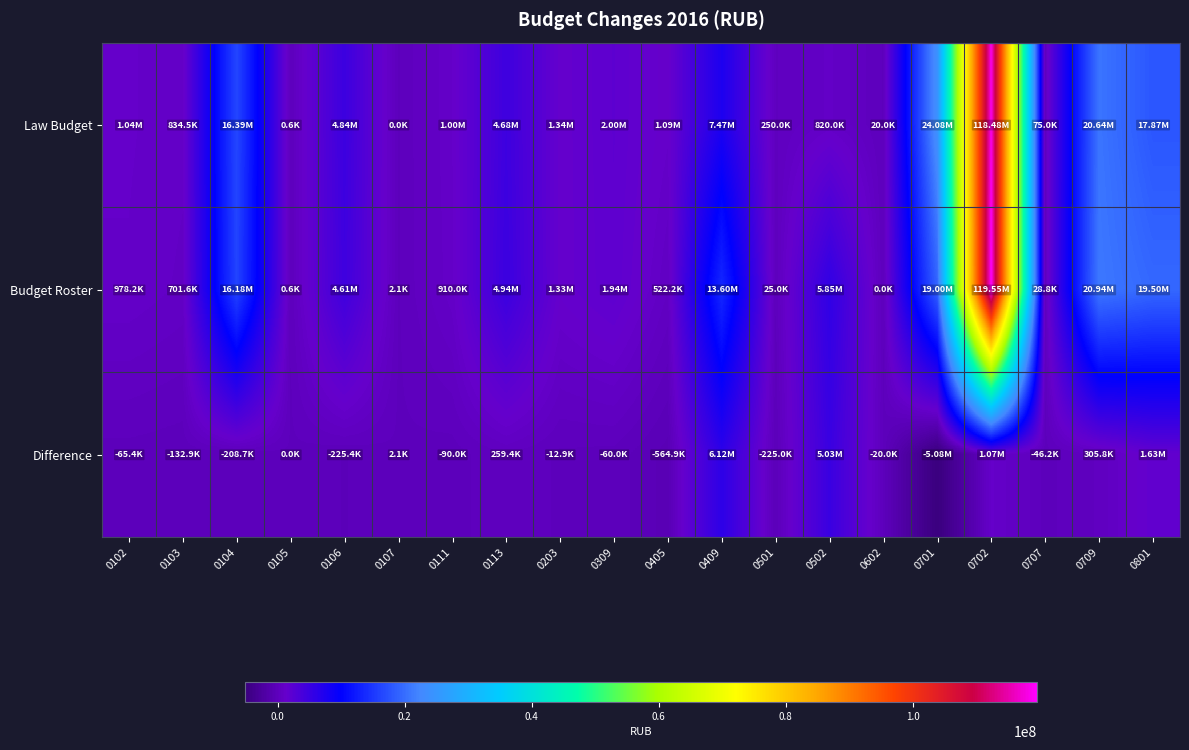

At which category is the sum across all series the highest?

0702